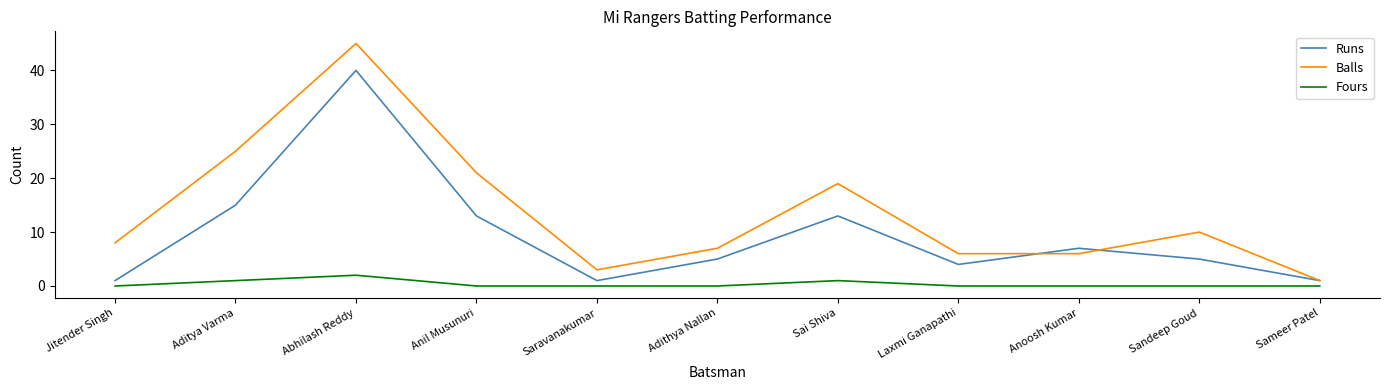

At which category does Balls reach its first local valley?

Saravanakumar